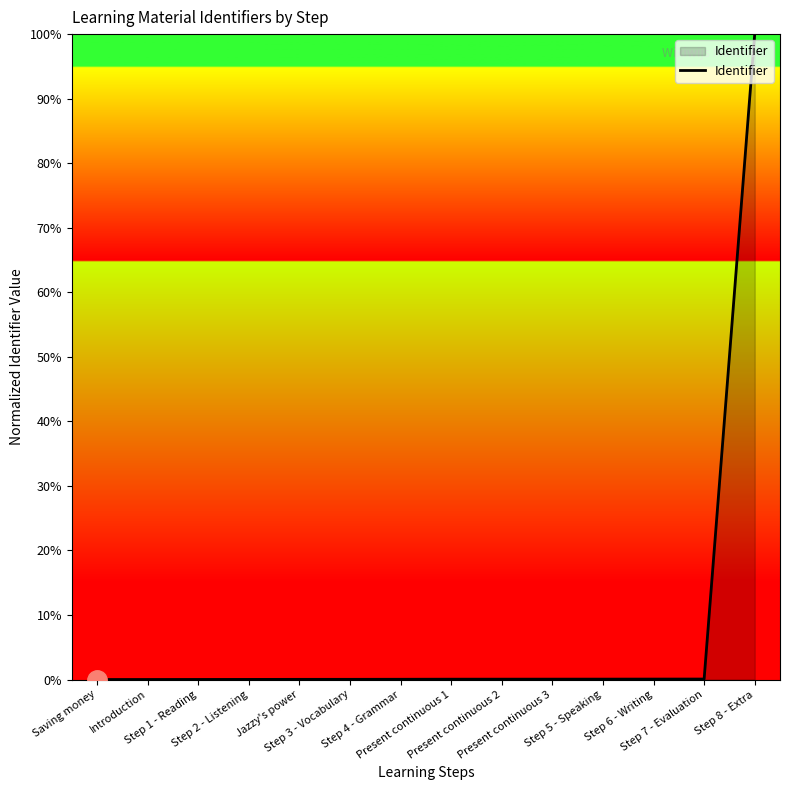

What is the maximum value shown in the chart?

100.0